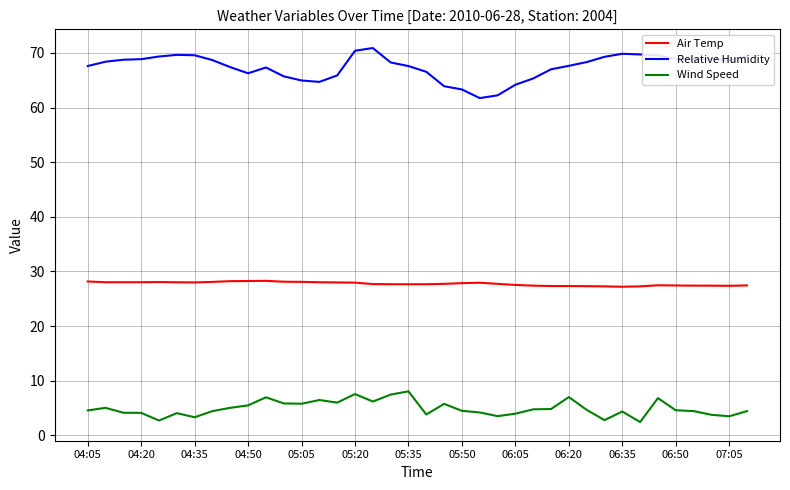

What is the minimum value for Air Temp?

27.2